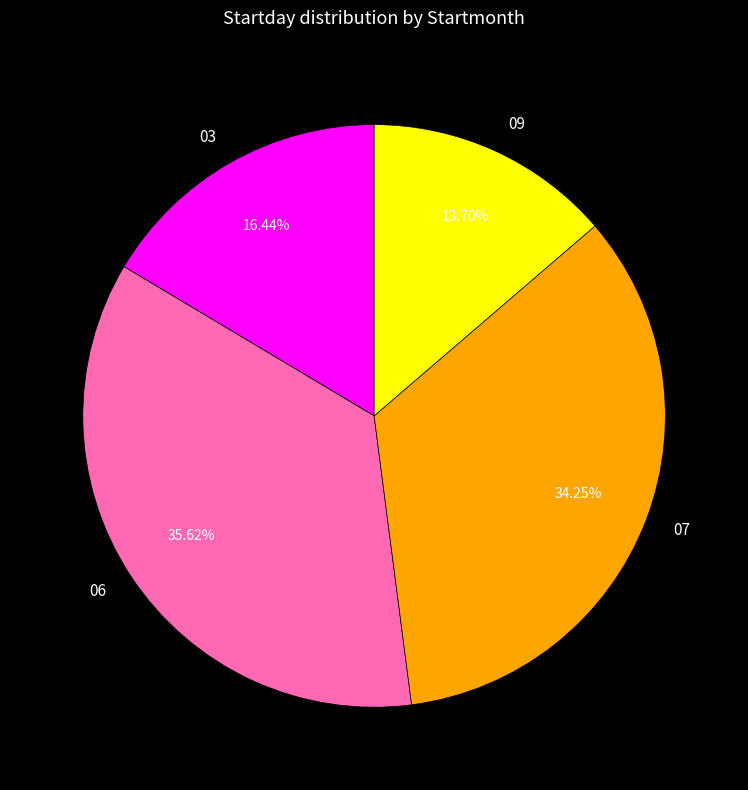

Approximately how many times larger is the value at 03 compared to 06?

0.5